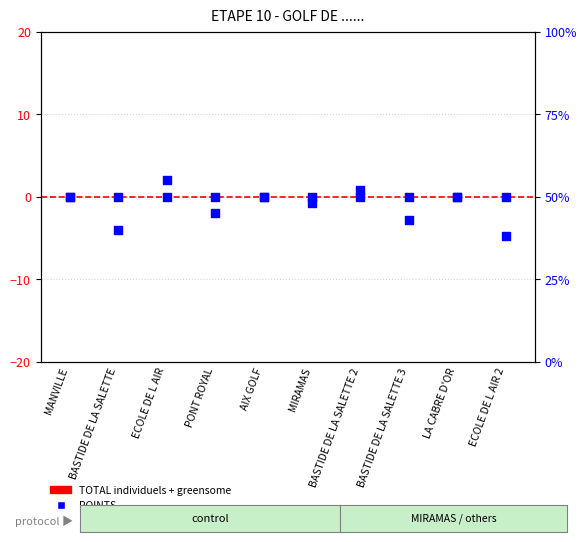

At which category is the sum across all series the highest?

MANVILLE